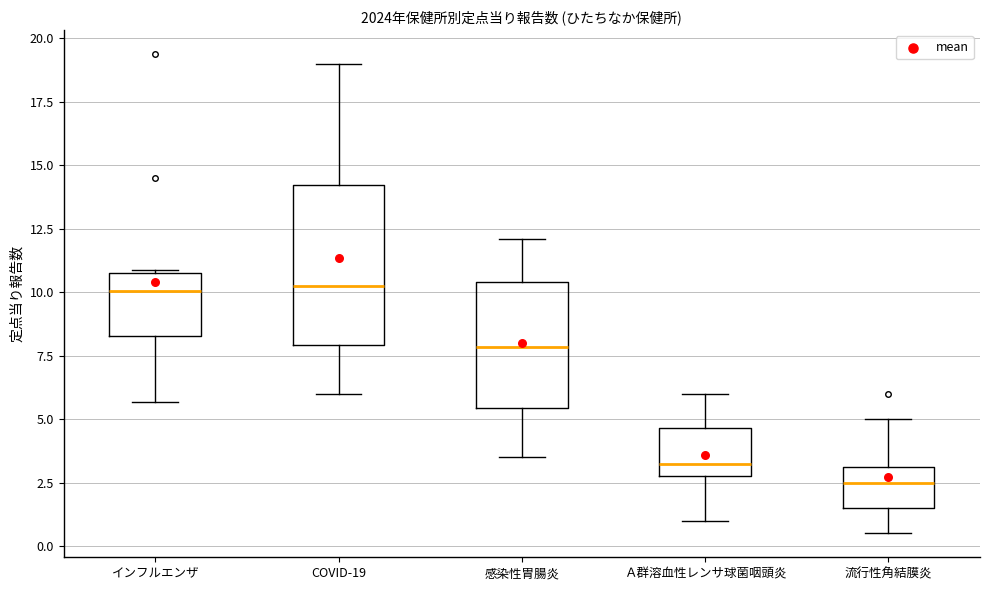

Where is the upper edge of the box for Ａ群溶血性レンサ球菌咽頭炎 on the y-axis? The values are not printed on the chart, so give them approximately, as read against the axis.

4.5